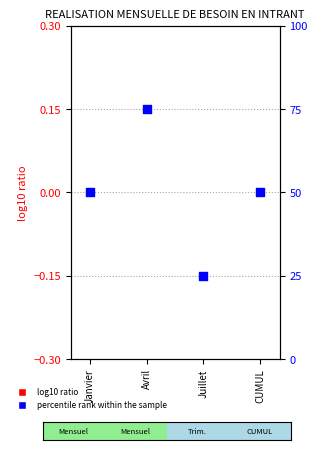

Which series has the largest total across all categories?

percentile rank within the sample